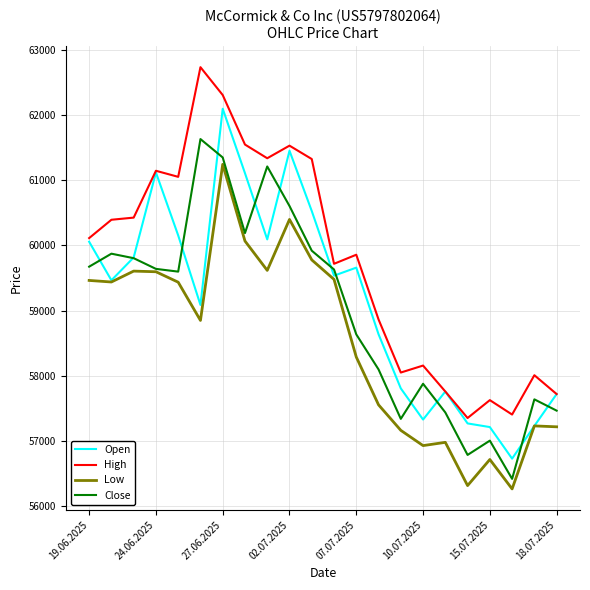

Which series has the largest total across all categories?

High